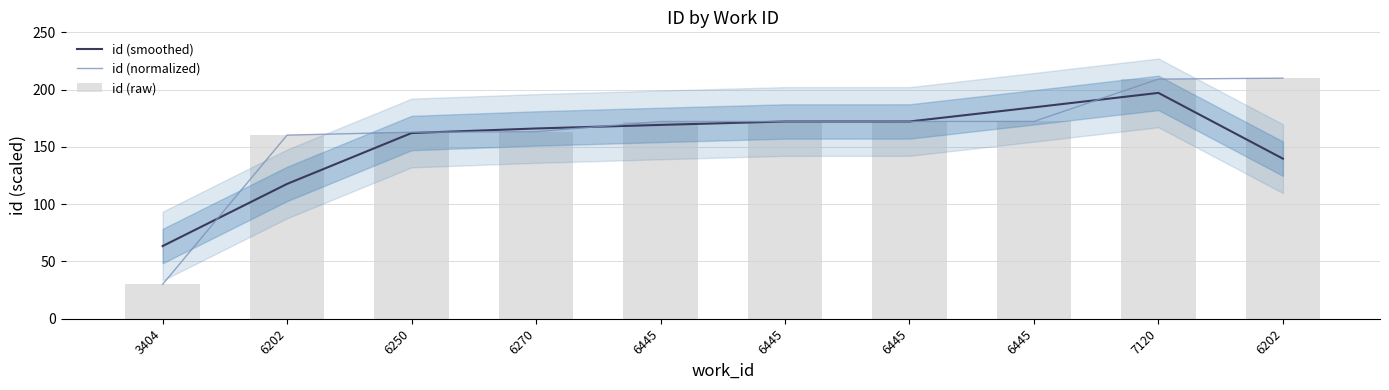

Which series changed the most between 6202 and 6445?

id (smoothed)